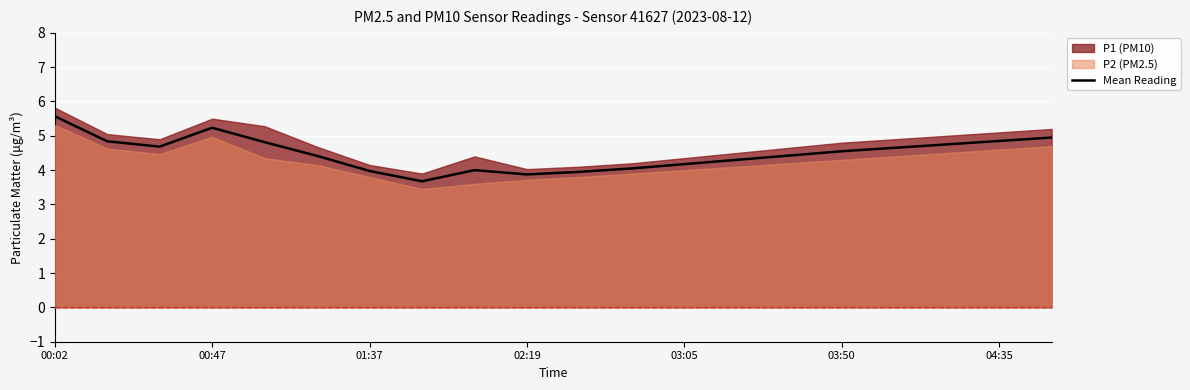

At which label does Mean Reading reach its peak?

00:02